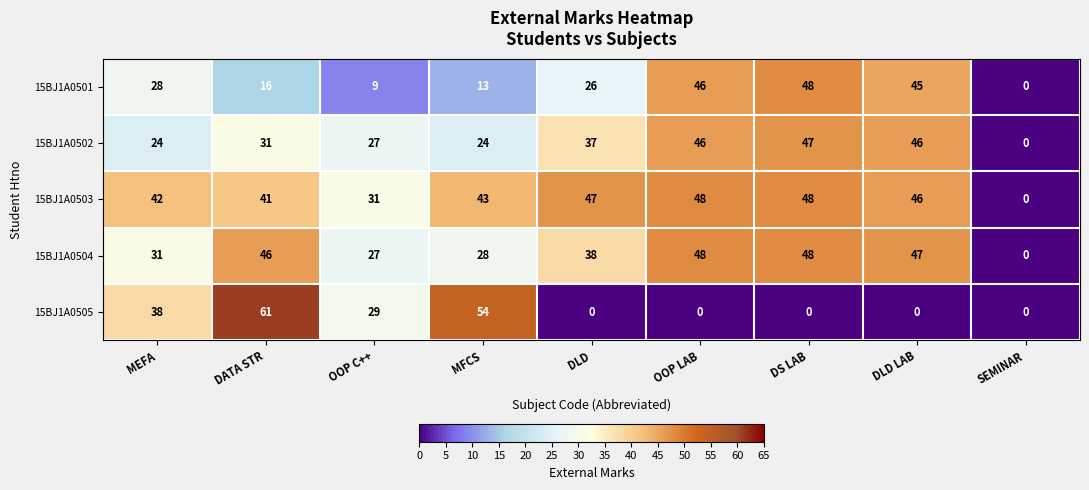

How many categories are shown in the chart?

9